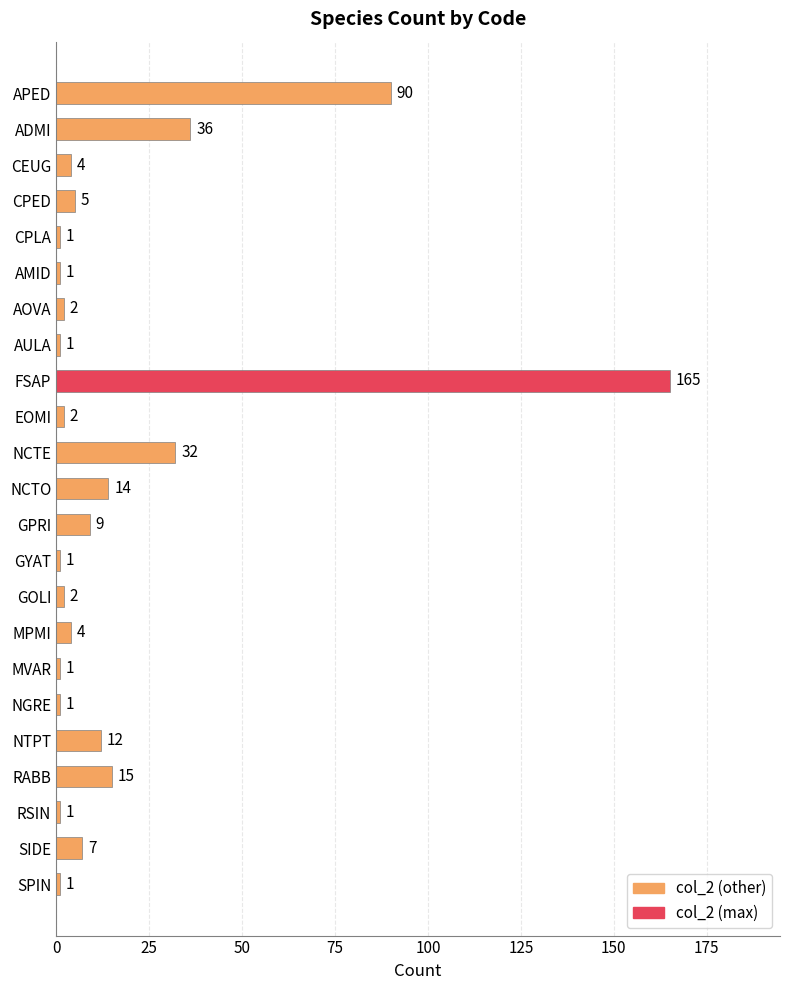

The value at AULA is 1. True or false?

True